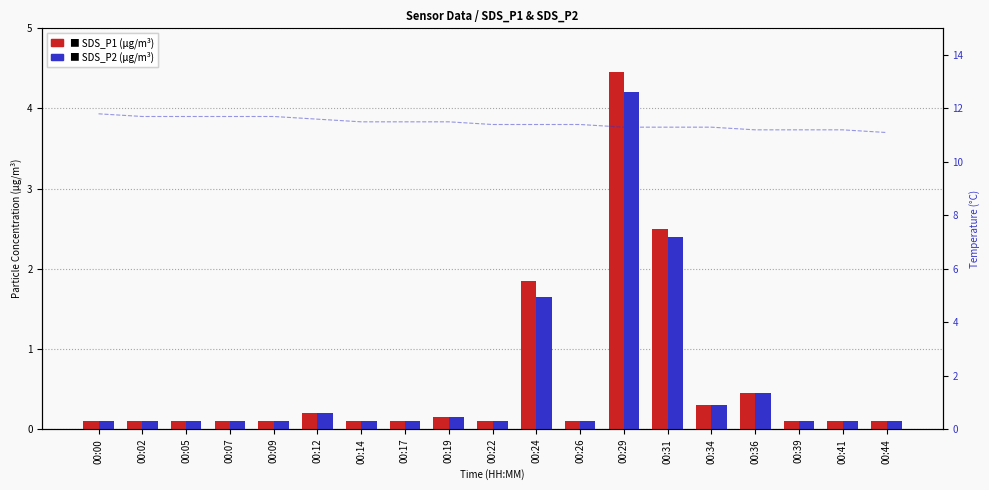

At which category does the chart reach its peak across all series?

00:00